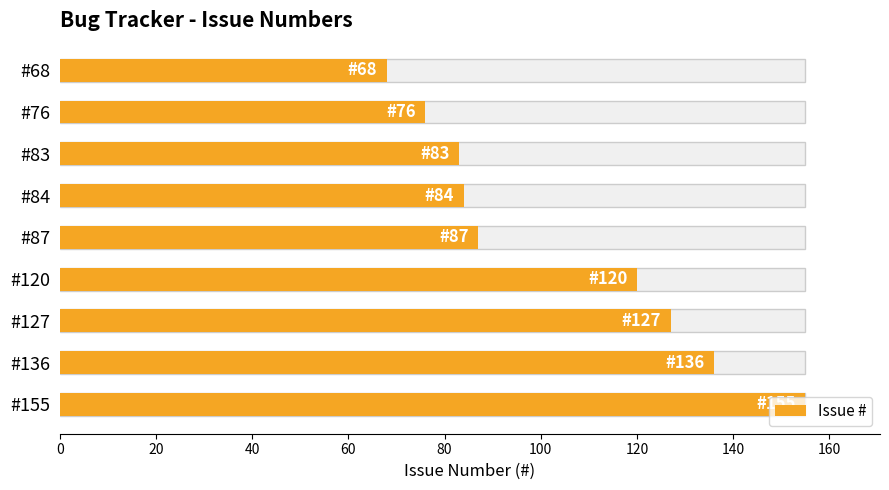

What is the minimum value shown in the chart?

68